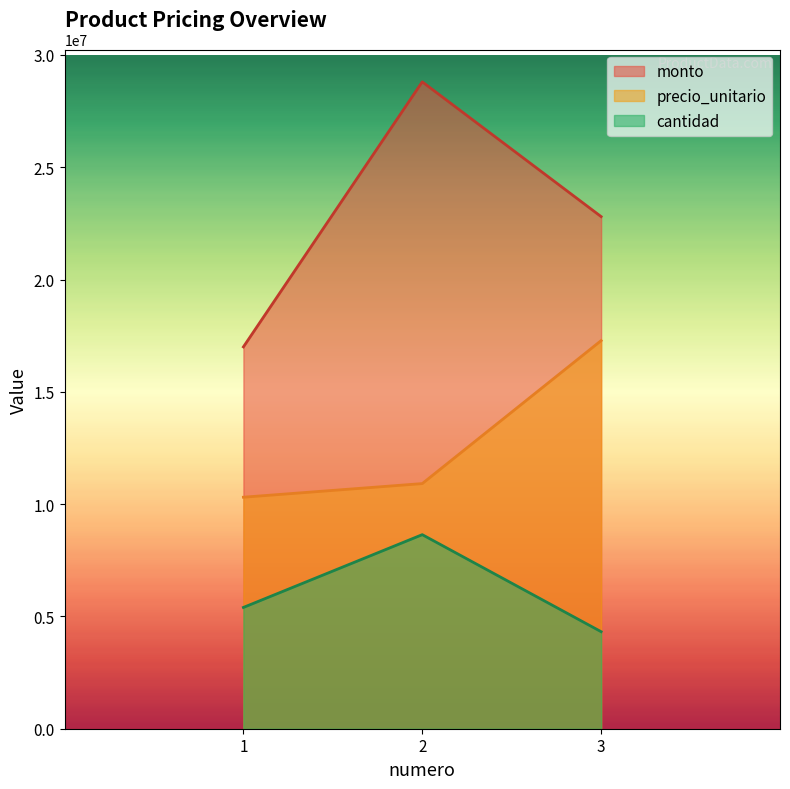

The monto series shows 18518356.9 at 2. True or false?

False